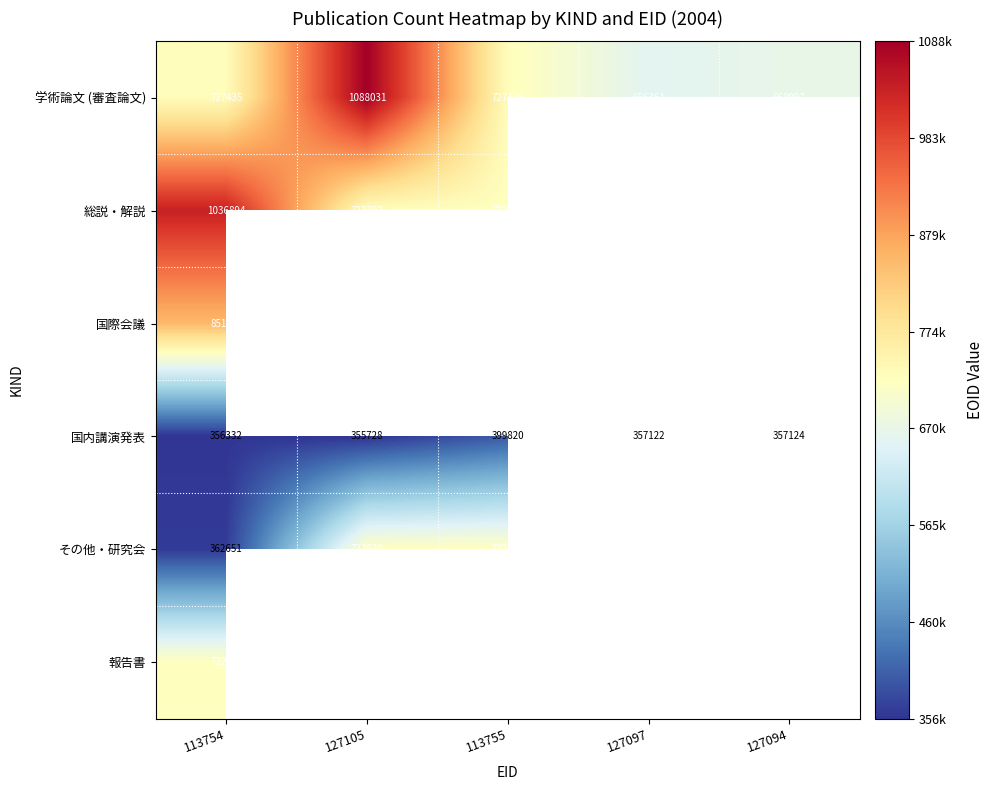

At which category is the sum across all series the highest?

113754